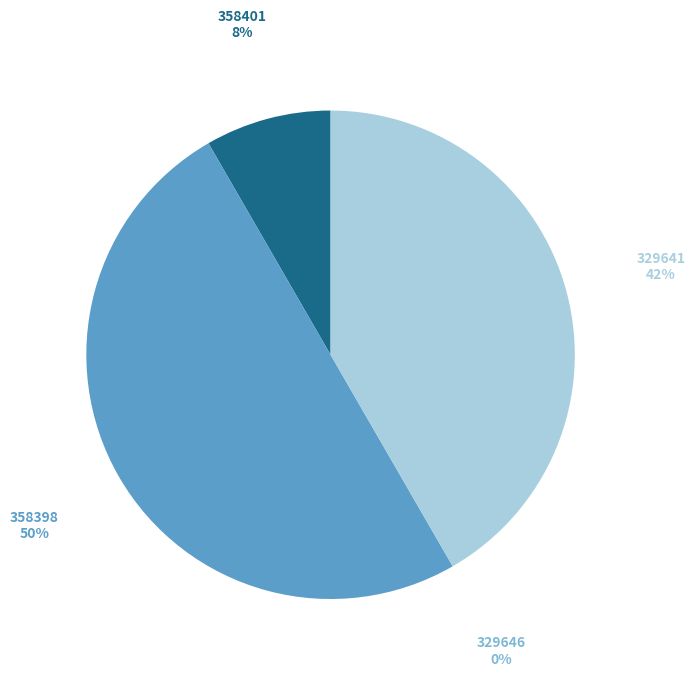

True or false: 358398 accounts for 50% of the total.

True